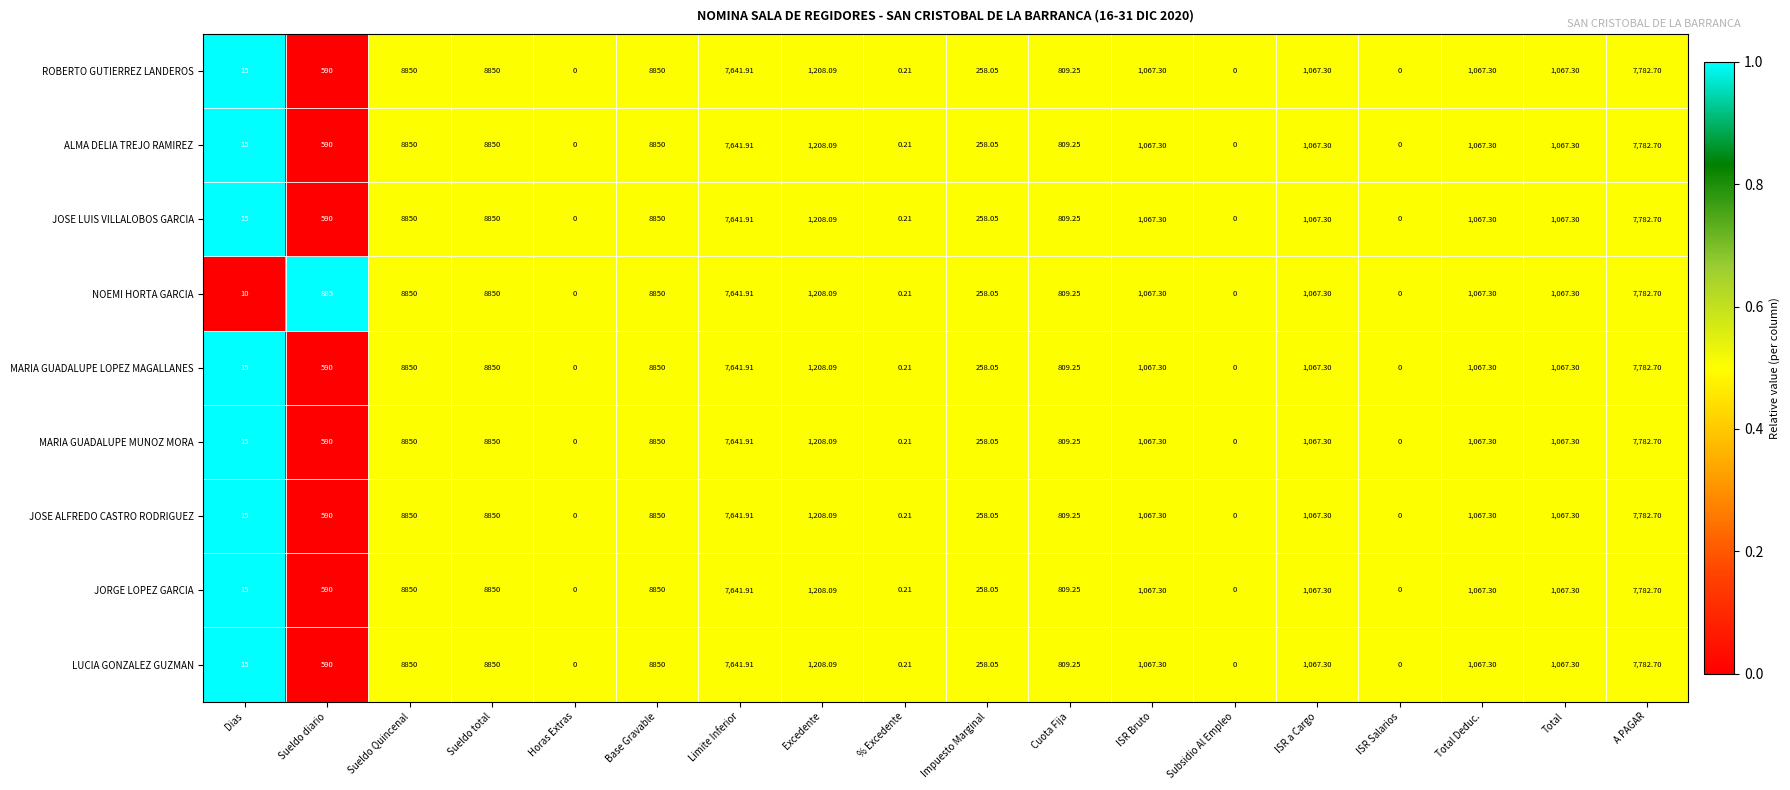

Is the value of NOEMI HORTA GARCIA at Dias greater than the value of JOSE LUIS VILLALOBOS GARCIA at % Excedente?

Yes